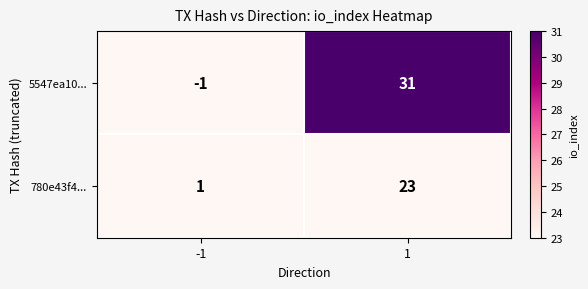

Reading left to right, what are all the values shown in this chart?

5547ea10...: -1	31
780e43f4...: 1	23